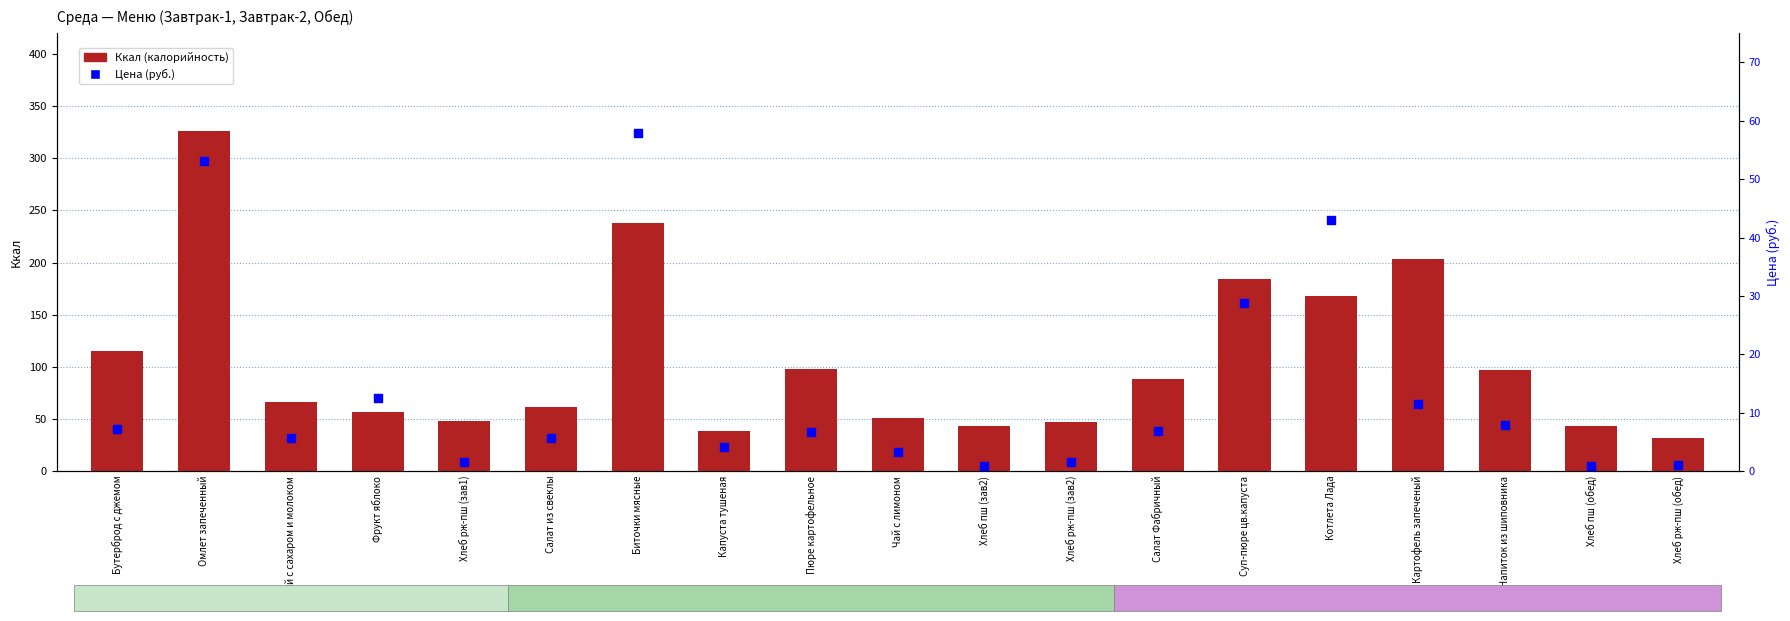

At which category is the sum across all series the highest?

Омлет запеченный